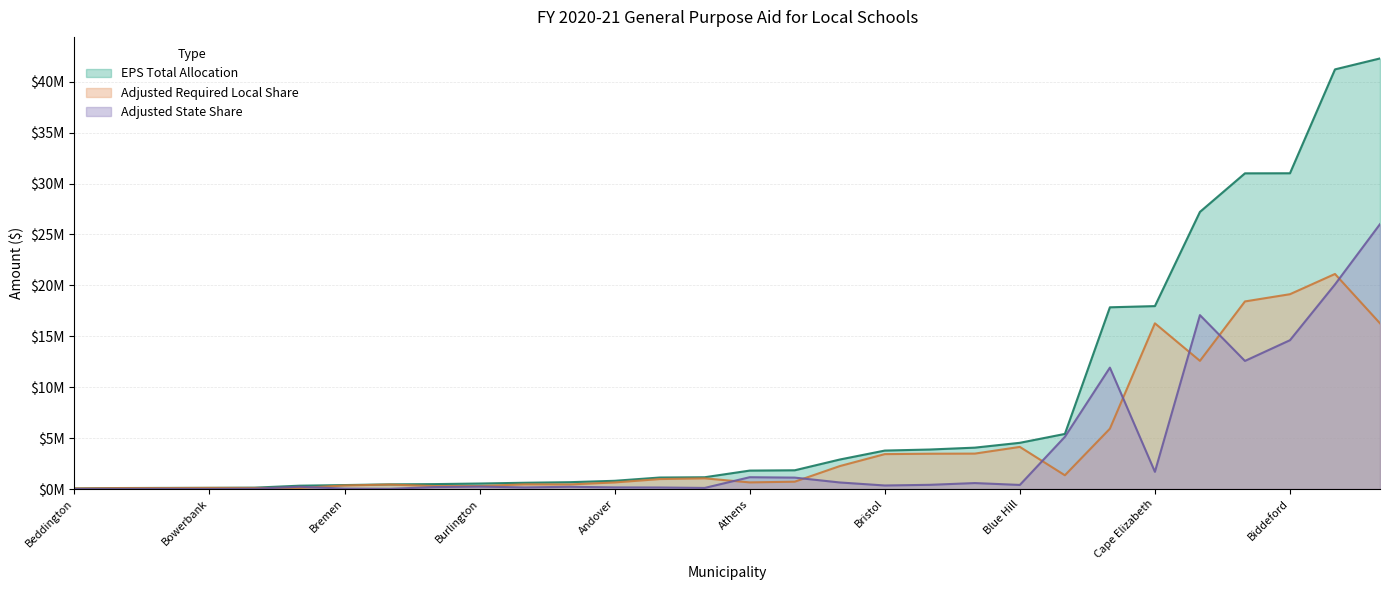

What is the difference between the Adjusted State Share values at Andover and Burlington?

79339.3